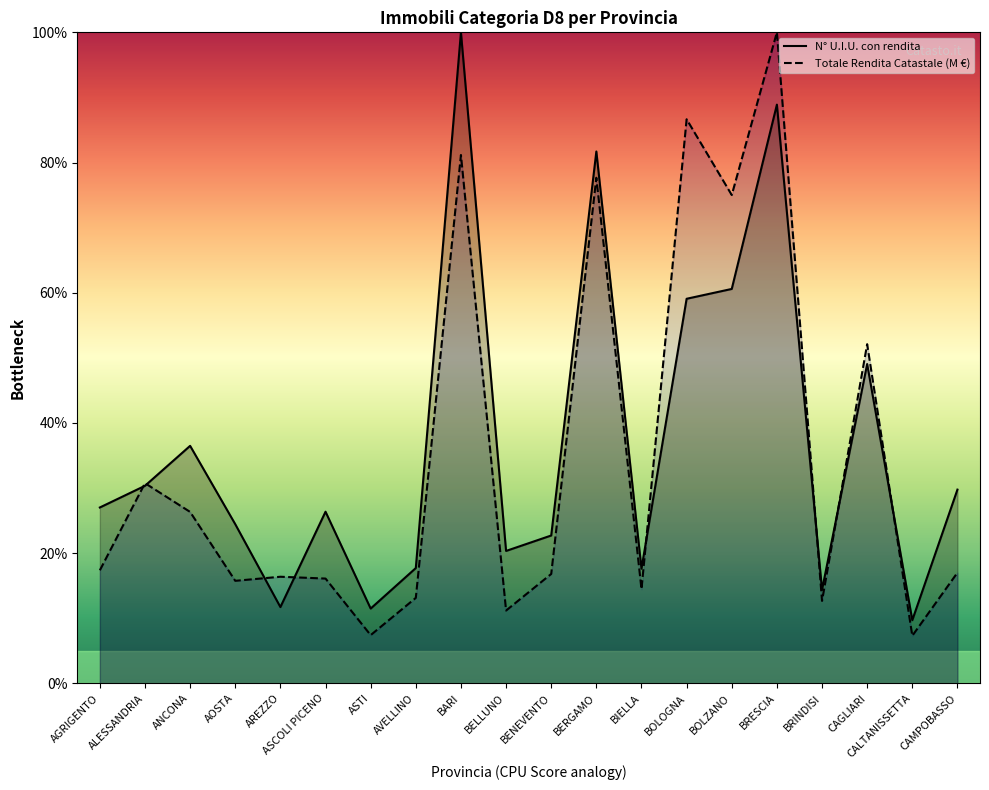

Which series has the largest total across all categories?

N° U.I.U. con rendita